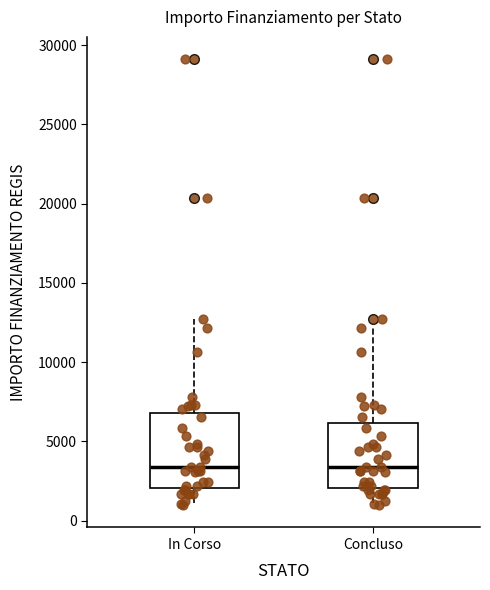

Reading left to right, transcribe this box plot: for each box, give where its median line is, the range the box spans, and where its two whiskers end, as read against the y-axis. The values are not printed on the chart, so give them approximately, as read against the axis.

In Corso: median 3500, box 2000 to 7000, whiskers 1000 to 12500
Concluso: median 3500, box 2000 to 6000, whiskers 1000 to 12000